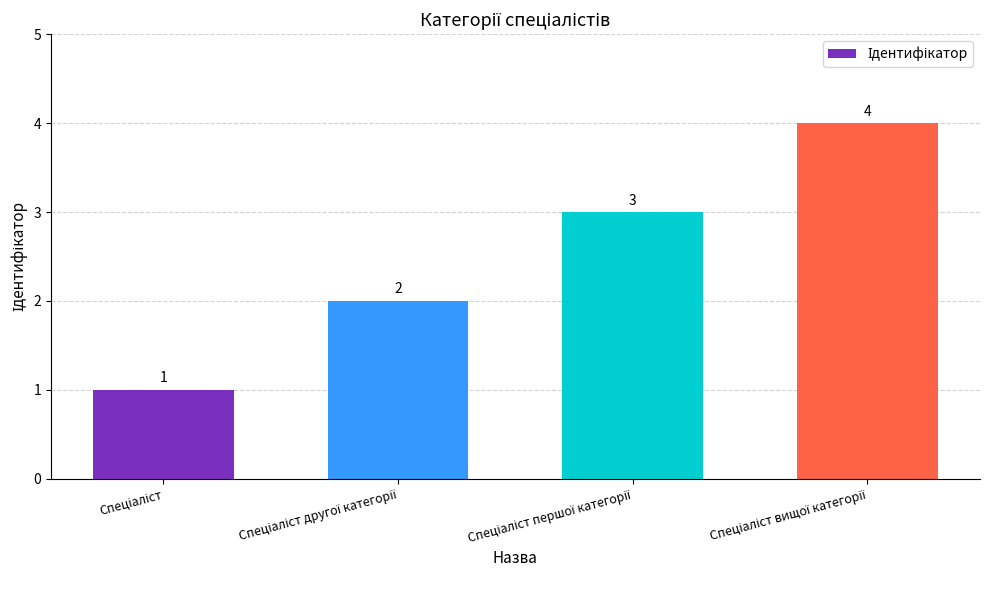

Count the values in the range 2 to 4.

3